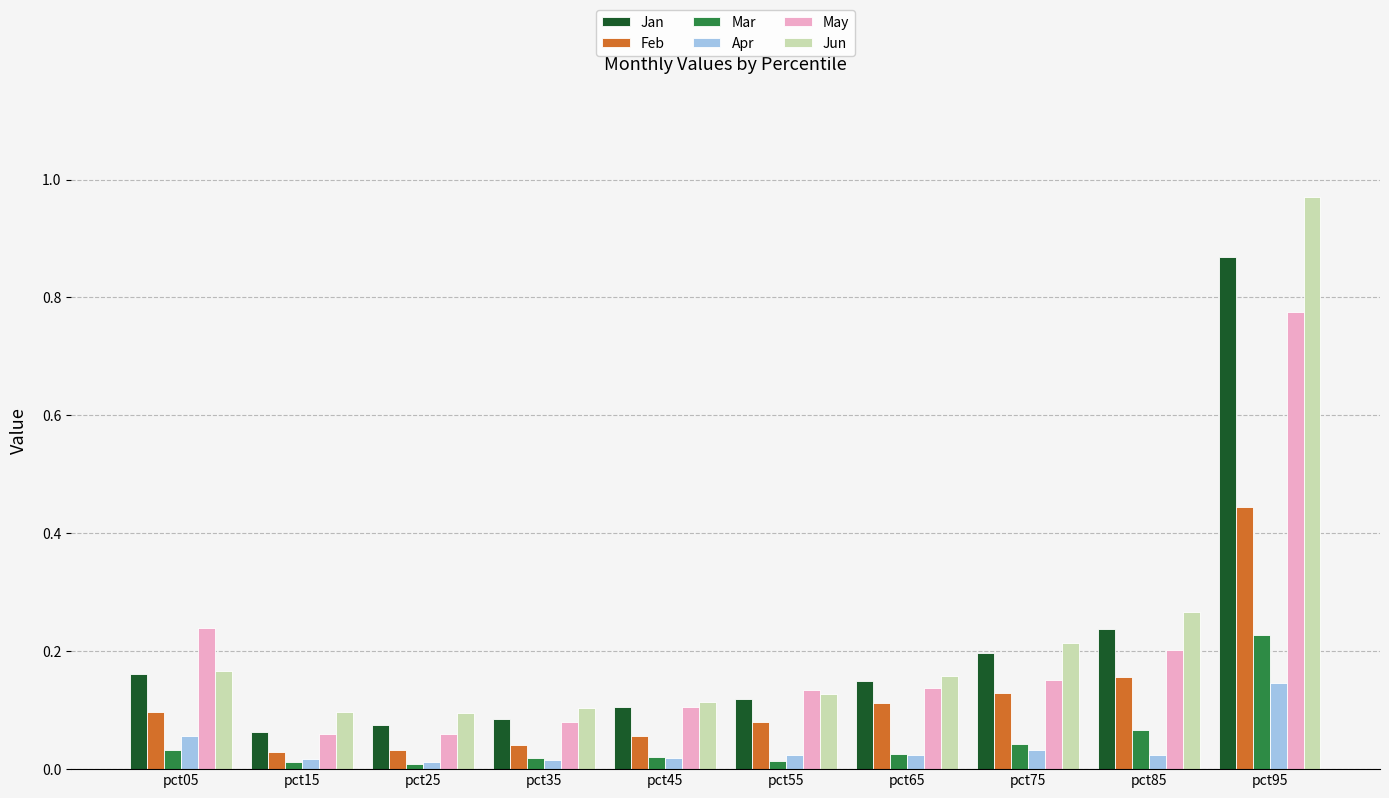

What is the total value across all series at pct95?

3.4